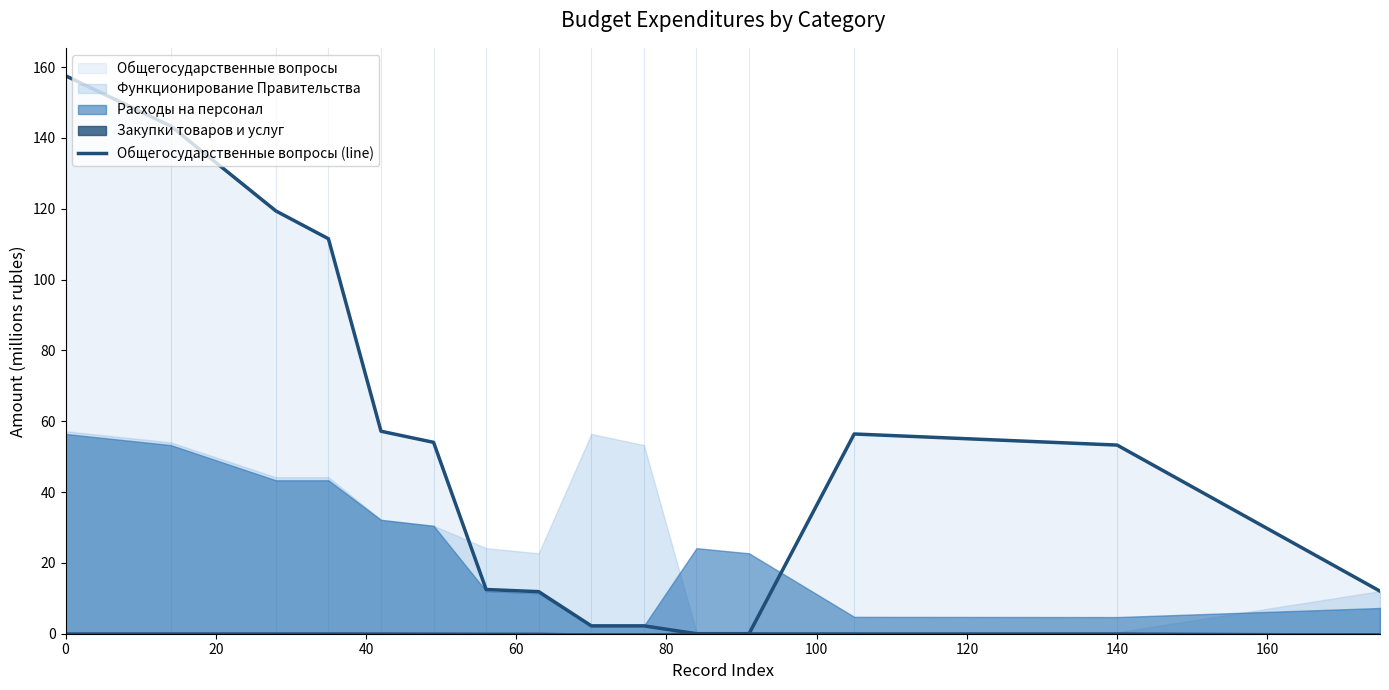

True or false: there are more than 2 points higher than both neighbors.

False